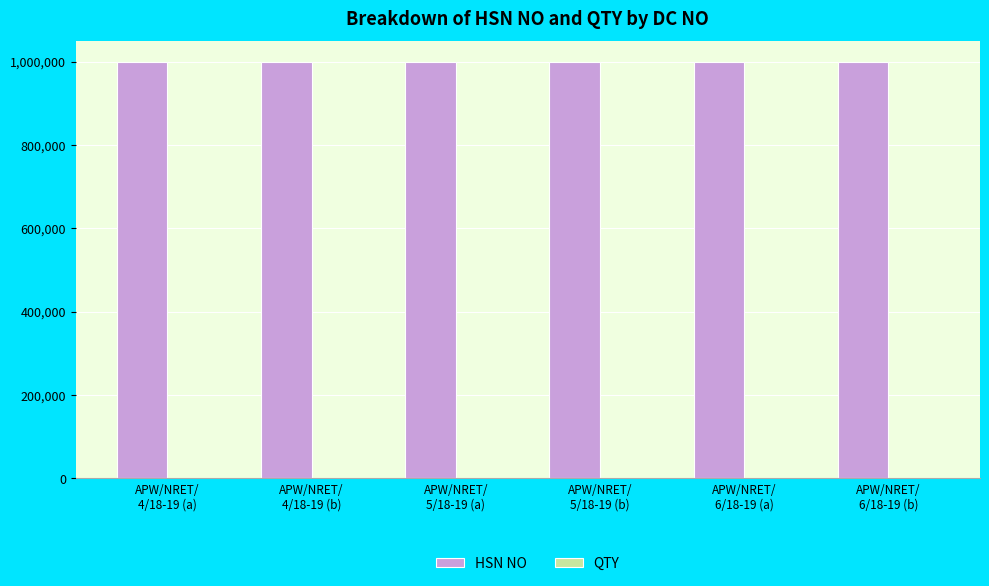

Which series has the largest total across all categories?

HSN NO